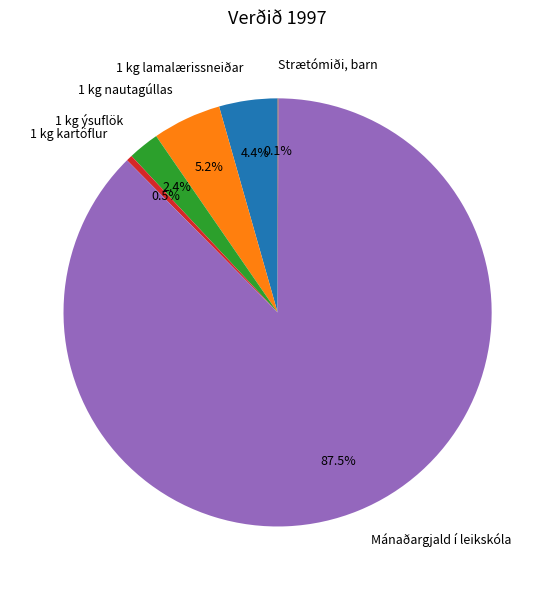

Which has a higher value, Mánaðargjald í leikskóla or 1 kg lamalærissneiðar?

Mánaðargjald í leikskóla